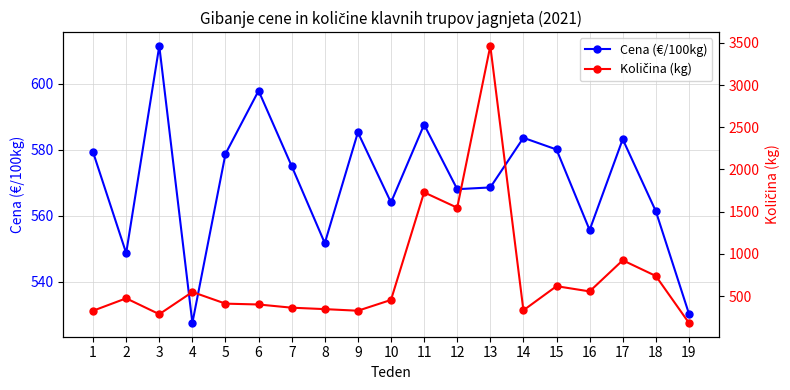

Which series has the widest spread of values?

Količina (kg)